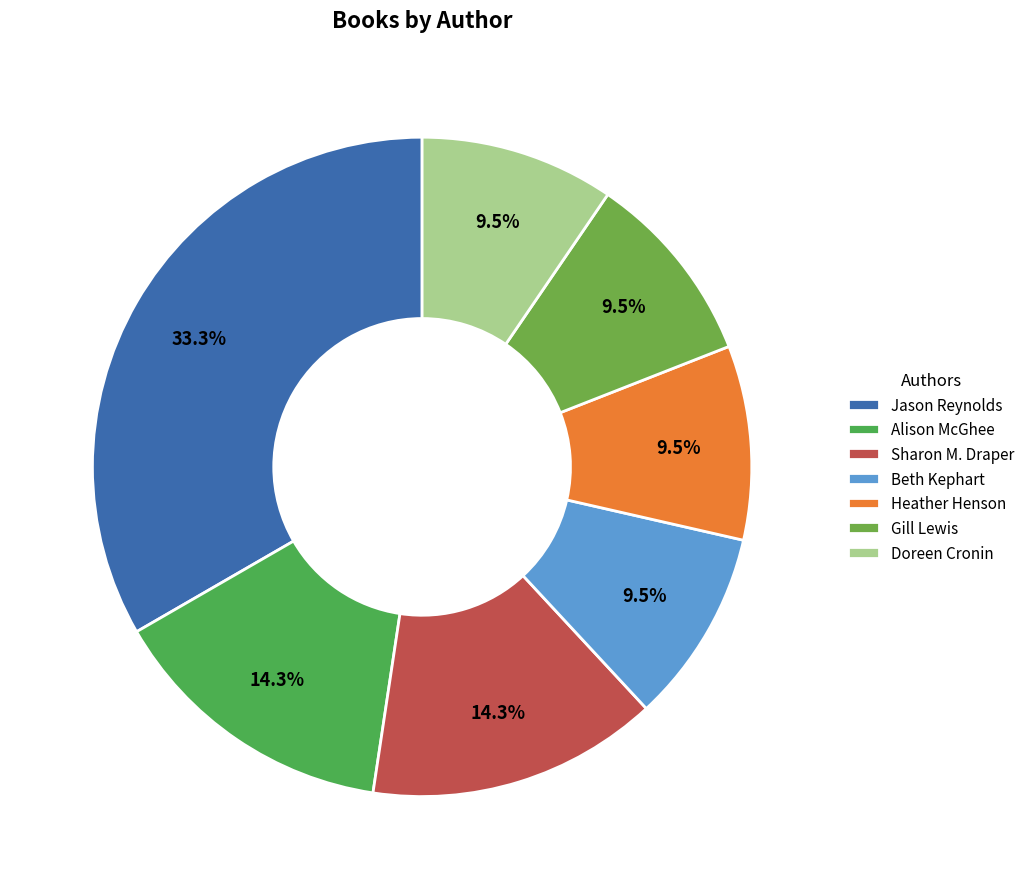

How many slices are in this pie chart?

7